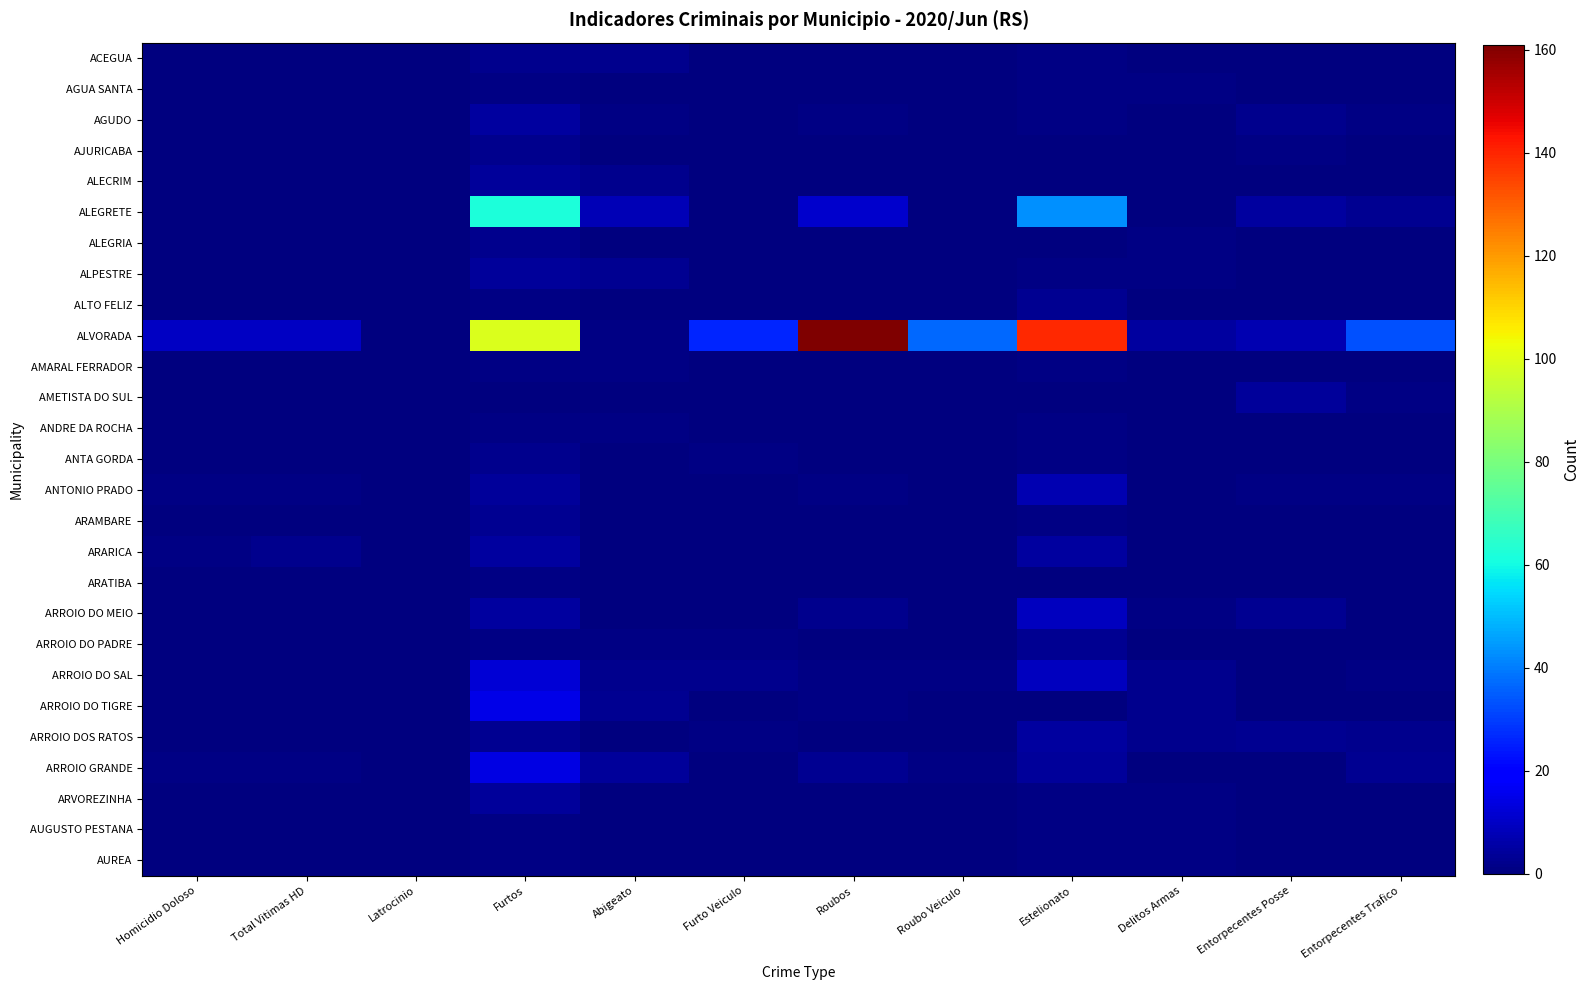

Rank the series by their maximum value, from highest to lowest.

ALVORADA, ALEGRETE, ARROIO DO TIGRE, ARROIO GRANDE, ARROIO DO SAL, ARROIO DO MEIO, ANTONIO PRADO, AGUDO, ARARICA, ARROIO DOS RATOS, ALECRIM, ALPESTRE, AMETISTA DO SUL, ARVOREZINHA, ALTO FELIZ, ARAMBARE, ARROIO DO PADRE, ACEGUA, AJURICABA, ALEGRIA, ANTA GORDA, AGUA SANTA, AMARAL FERRADOR, ANDRE DA ROCHA, ARATIBA, AUGUSTO PESTANA, AUREA